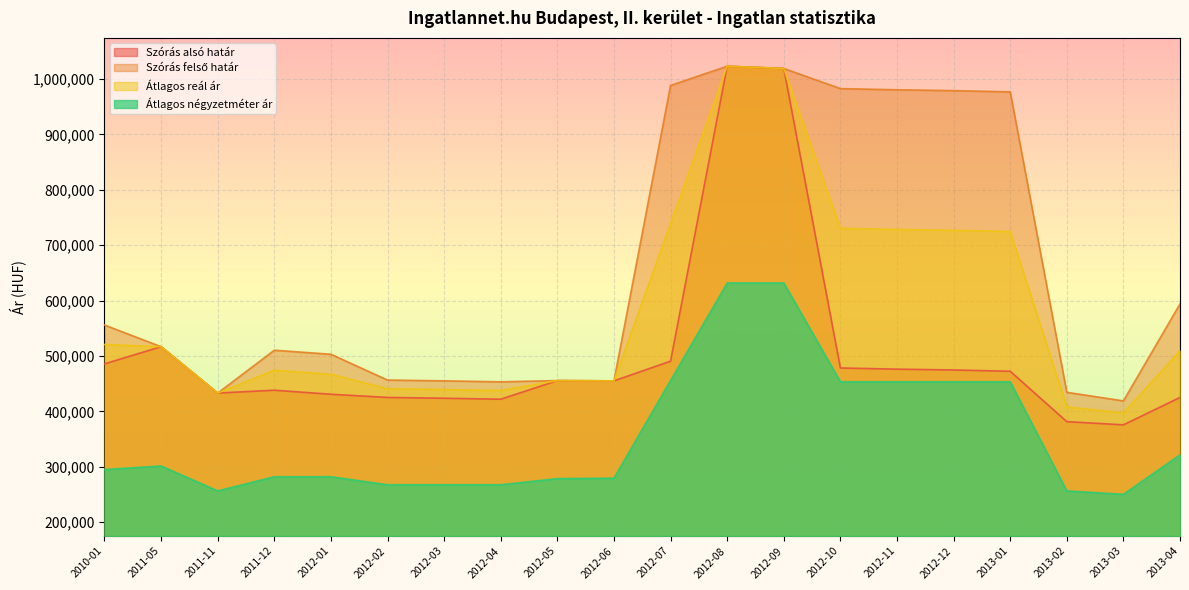

Rank the categories by Átlagos reál ár value from highest to lowest.

2012-08, 2012-09, 2012-07, 2012-10, 2012-11, 2012-12, 2013-01, 2010-01, 2011-05, 2013-04, 2011-12, 2012-01, 2012-05, 2012-06, 2012-02, 2012-03, 2012-04, 2011-11, 2013-02, 2013-03